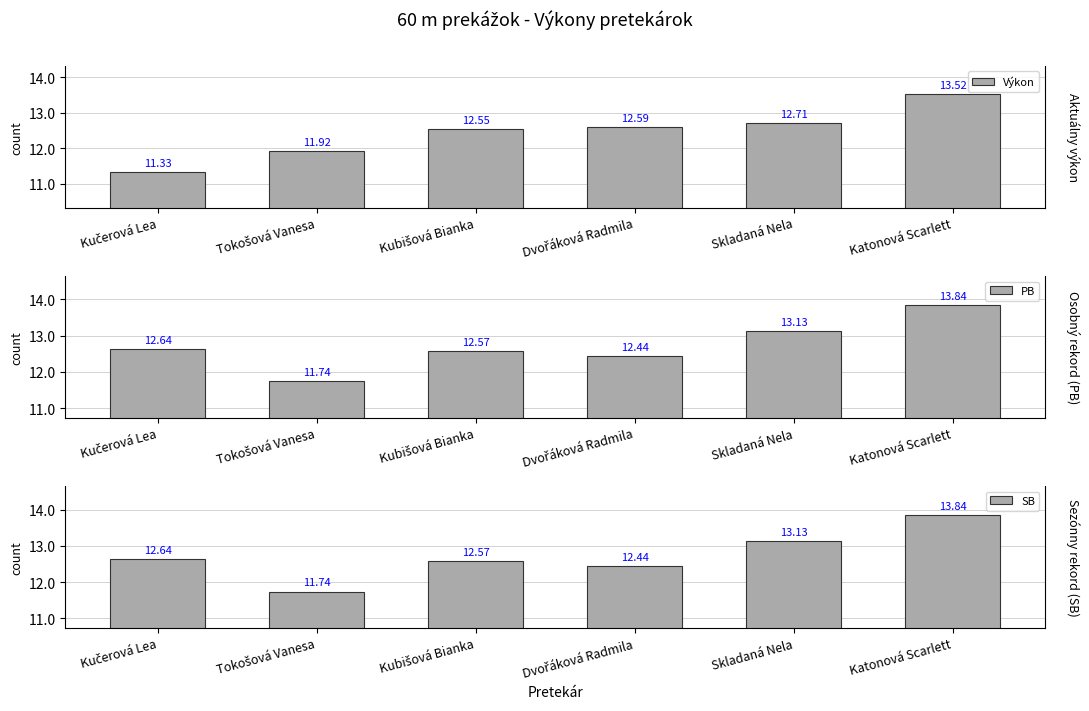

How many data points in SB are above 12?

5